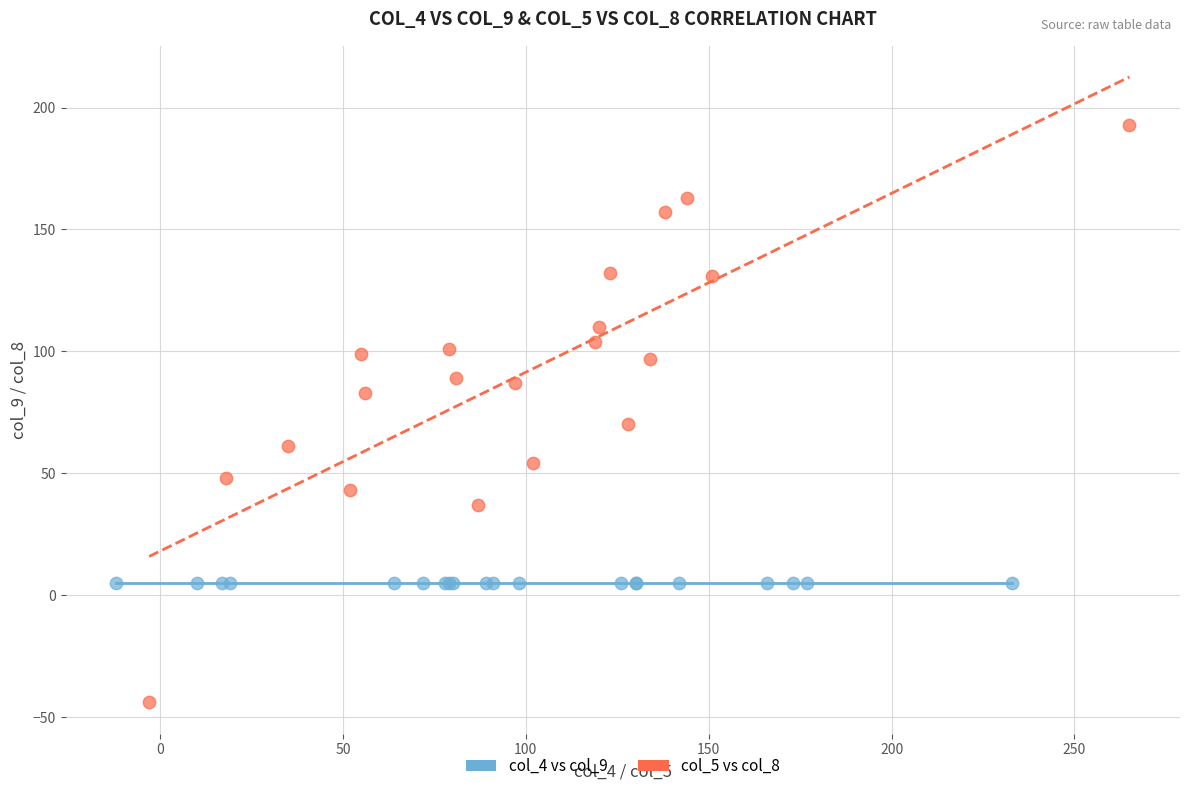

Which series reaches the maximum Y coordinate?

col_5 vs col_8